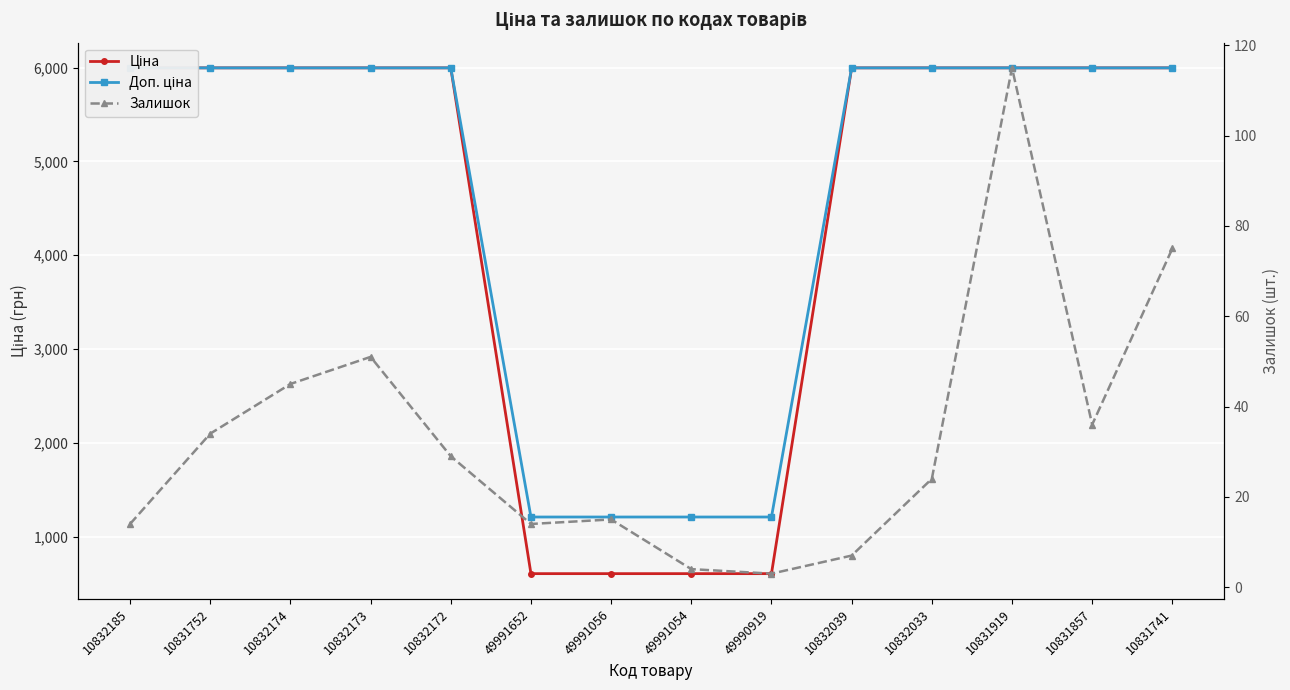

Reading left to right, what are all the values shown in this chart?

Ціна: 5996.8	5996.8	5996.8	5996.8	5996.8	604.2	604.2	604.2	604.2	5996.8	5996.8	5996.8	5996.8	5996.8
Доп. ціна: 5996.8	5996.8	5996.8	5996.8	5996.8	1208.0	1208.0	1208.0	1208.0	5996.8	5996.8	5996.8	5996.8	5996.8
Залишок: 14.0	34.0	45.0	51.0	29.0	14.0	15.0	4.0	3.0	7.0	24.0	115.0	36.0	75.0